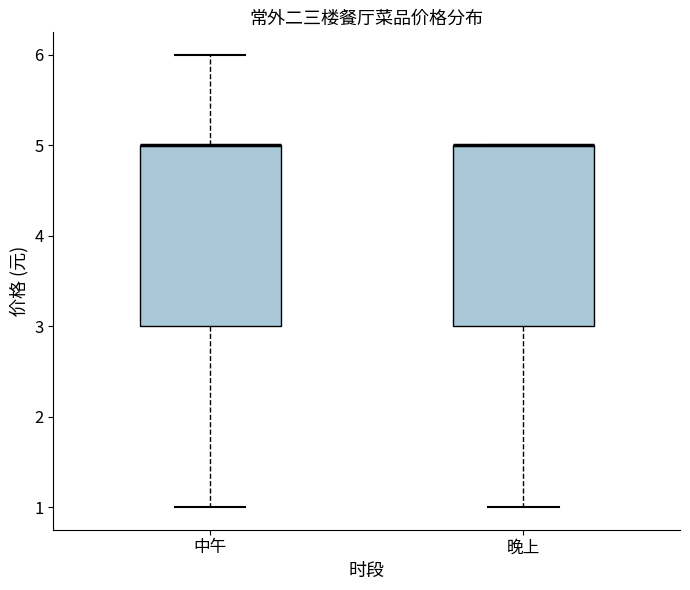

Where is the upper edge of the box for 晚上 on the y-axis? The values are not printed on the chart, so give them approximately, as read against the axis.

5